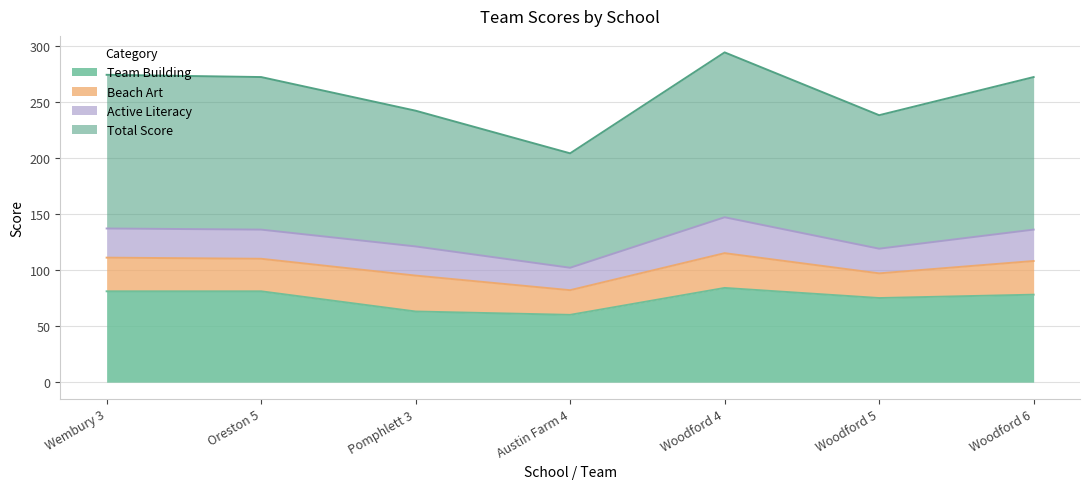

Between Wembury 3 and Oreston 5, which series saw the biggest shift?

Total Score